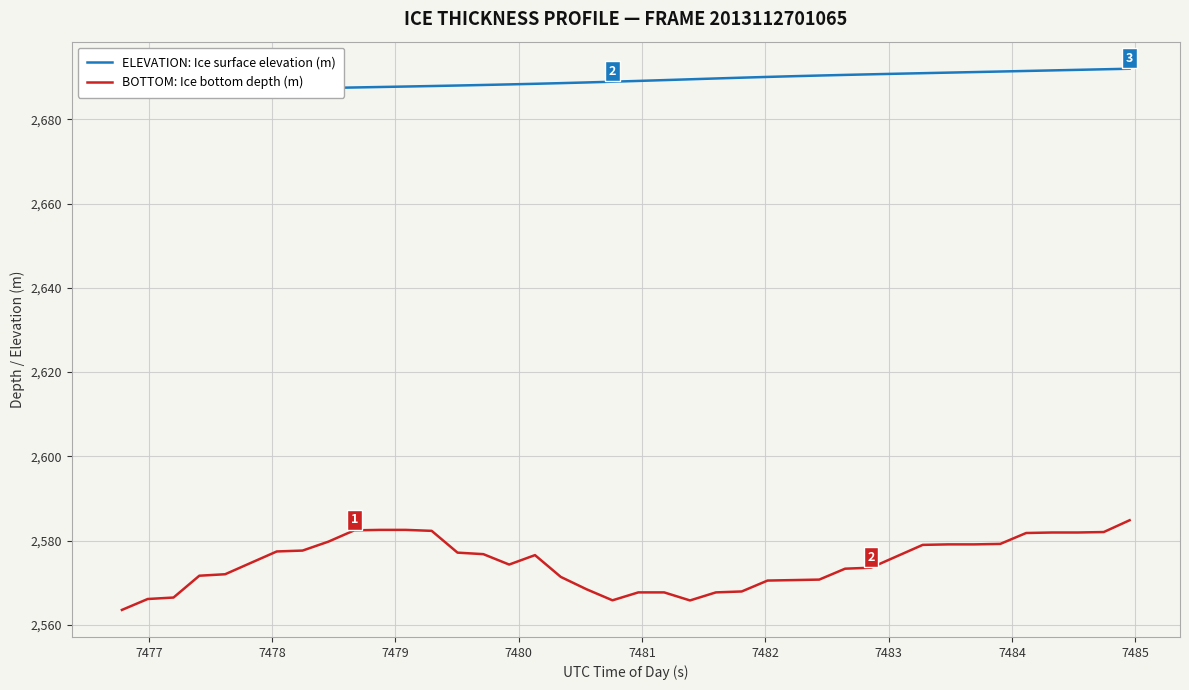

What is the difference between the second highest and minimum values in the ELEVATION: Ice surface elevation (m) series?

5.1